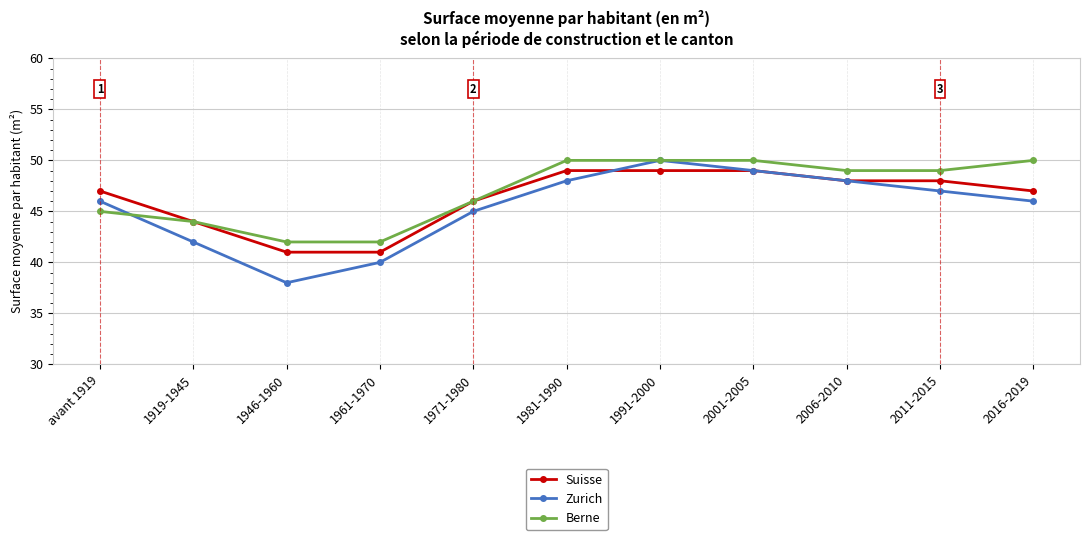

Reading left to right, list all the values displayed in this chart.

Suisse: avant 1919=47	1919-1945=44	1946-1960=41	1961-1970=41	1971-1980=46	1981-1990=49	1991-2000=49	2001-2005=49	2006-2010=48	2011-2015=48	2016-2019=47
Zurich: avant 1919=46	1919-1945=42	1946-1960=38	1961-1970=40	1971-1980=45	1981-1990=48	1991-2000=50	2001-2005=49	2006-2010=48	2011-2015=47	2016-2019=46
Berne: avant 1919=45	1919-1945=44	1946-1960=42	1961-1970=42	1971-1980=46	1981-1990=50	1991-2000=50	2001-2005=50	2006-2010=49	2011-2015=49	2016-2019=50